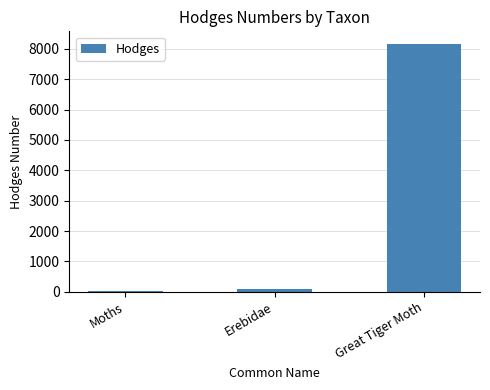

At which category does the chart reach its peak across all series?

Great Tiger Moth